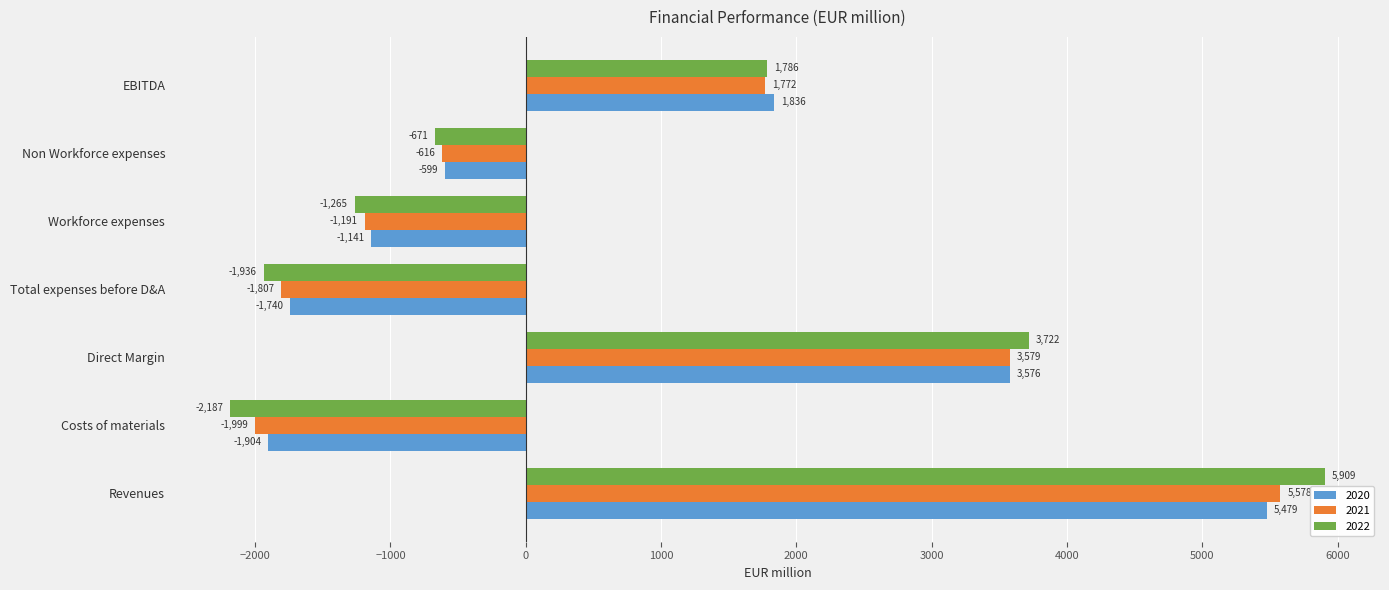

At which label does 2021 reach its minimum?

Costs of materials